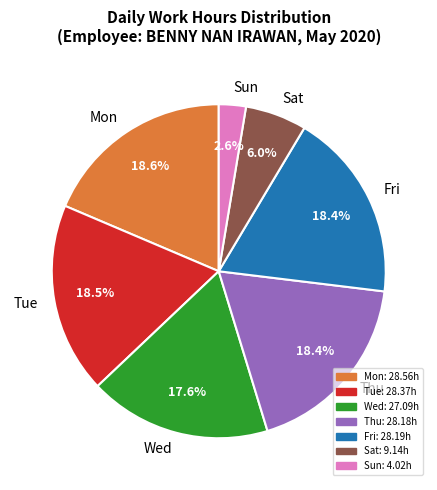

Count the number of slices in the pie.

7